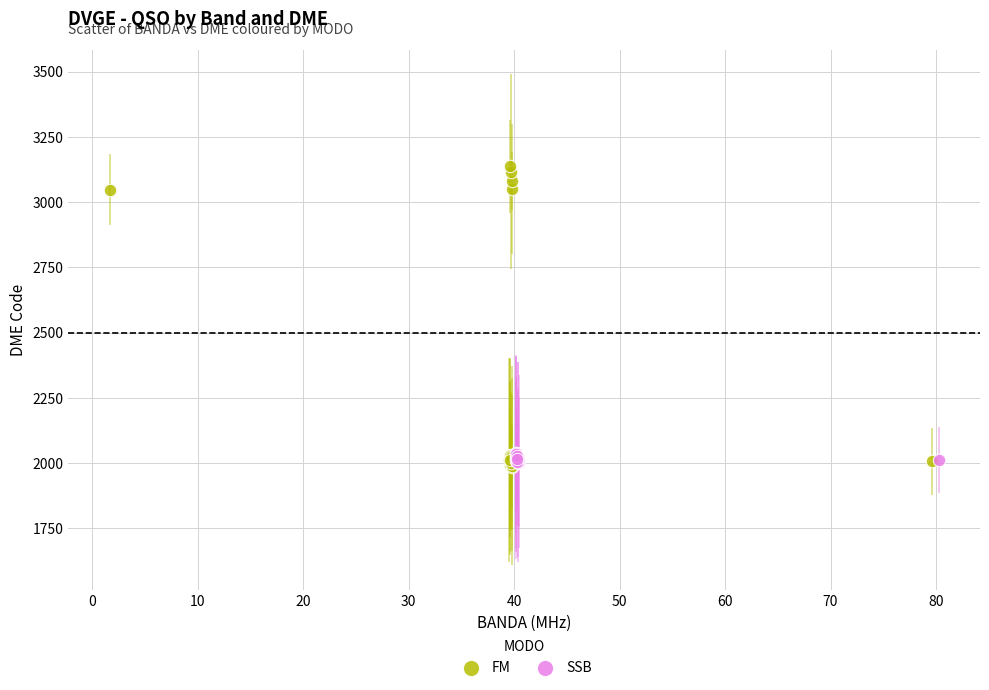

Which series reaches the maximum Y coordinate?

FM